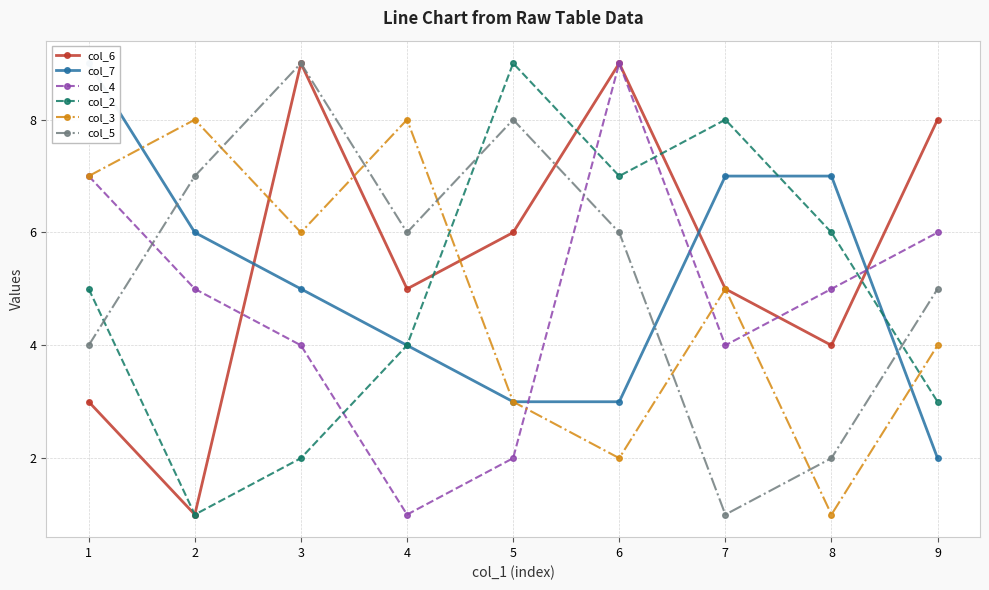

What is the greatest value displayed?

9